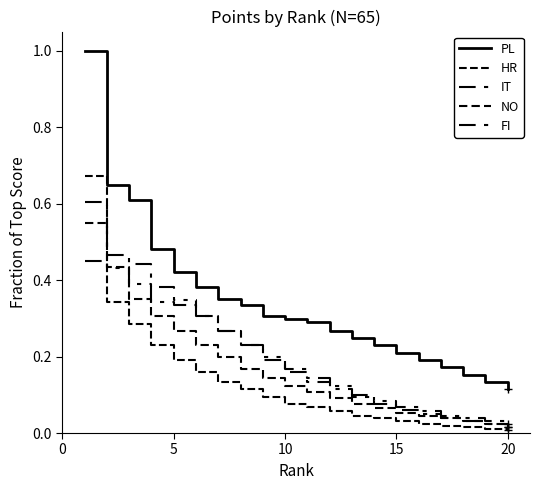

True or false: IT has more than 1 interior local peaks.

False